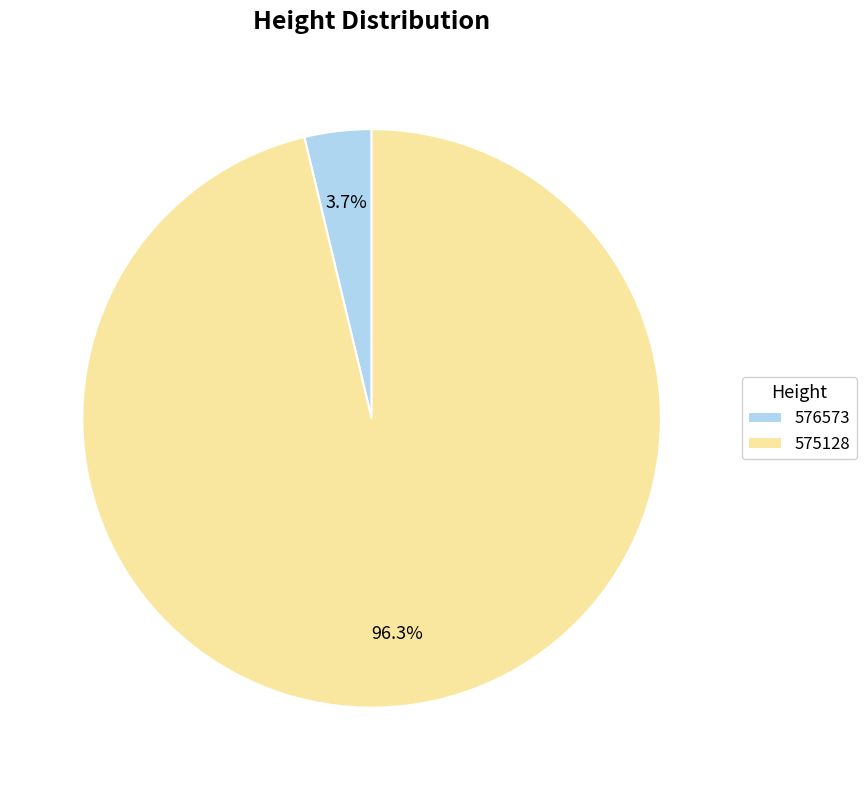

Which category accounts for the majority?

575128